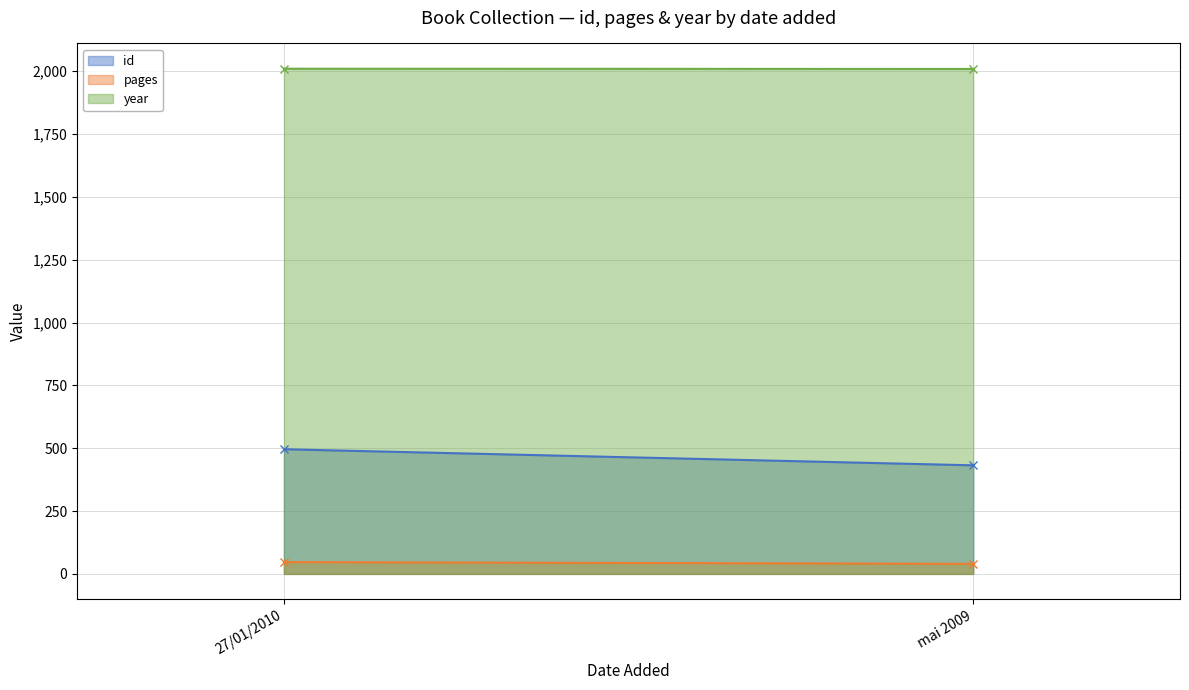

What is the average value of the id series?

464